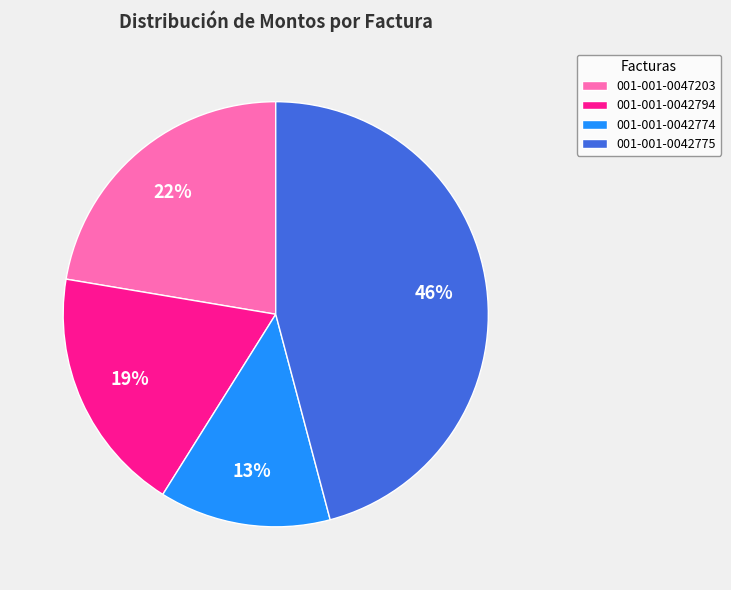

Which has a higher value, 001-001-0042775 or 001-001-0042794?

001-001-0042775